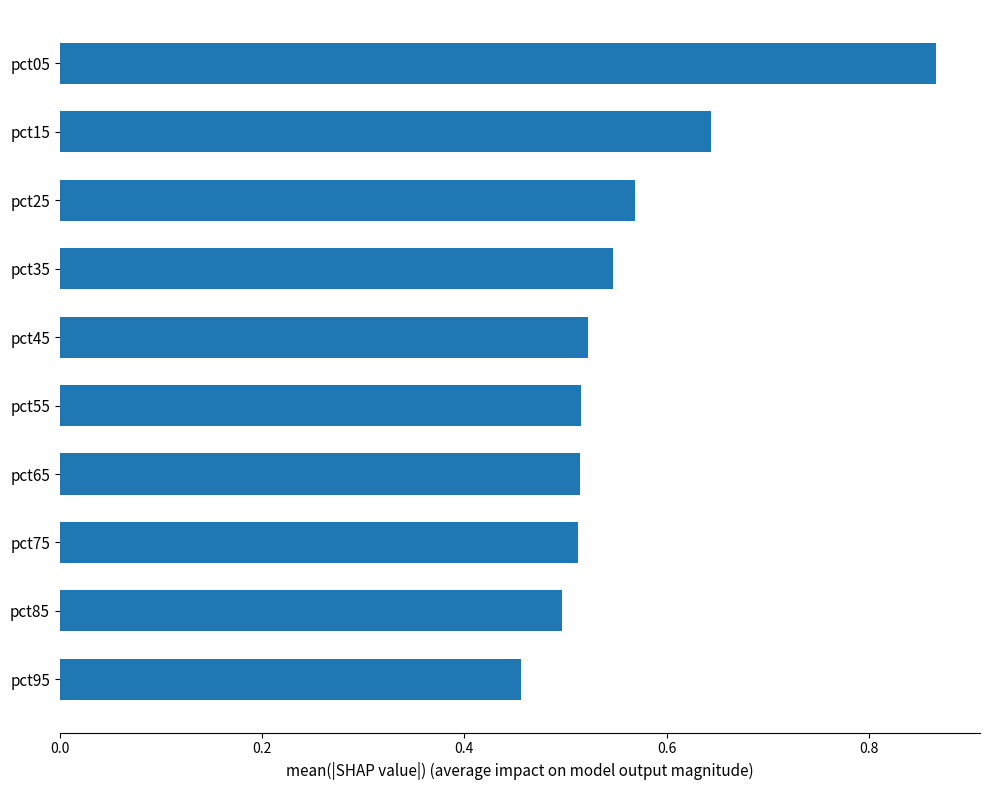

What is the sum of the values at pct95 and pct45?

1.0